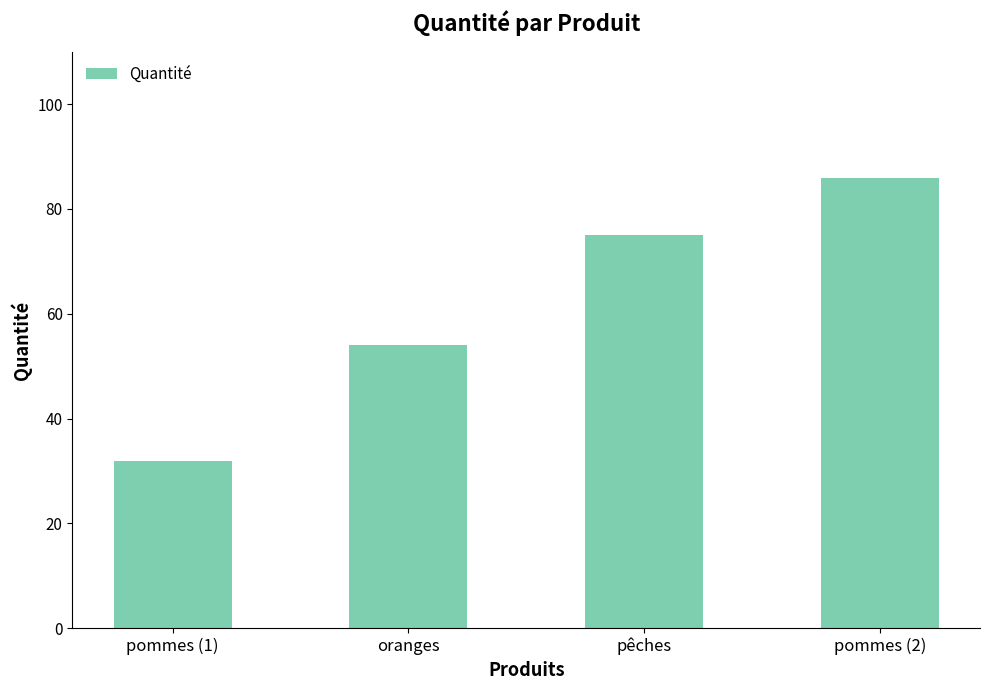

Reading right to left, extract all data points from this chart.

86	75	54	32